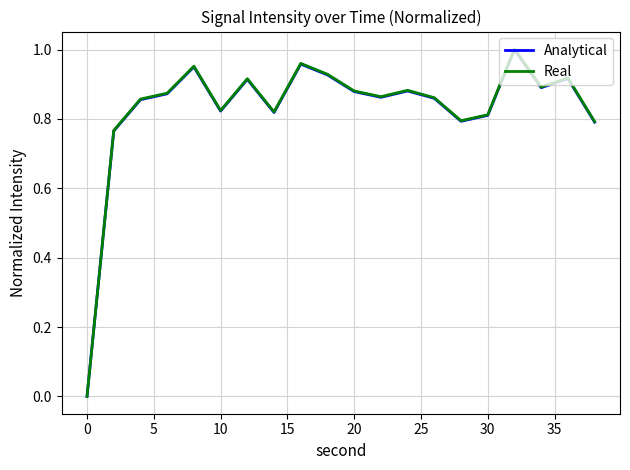

Which series has the widest spread of values?

Real